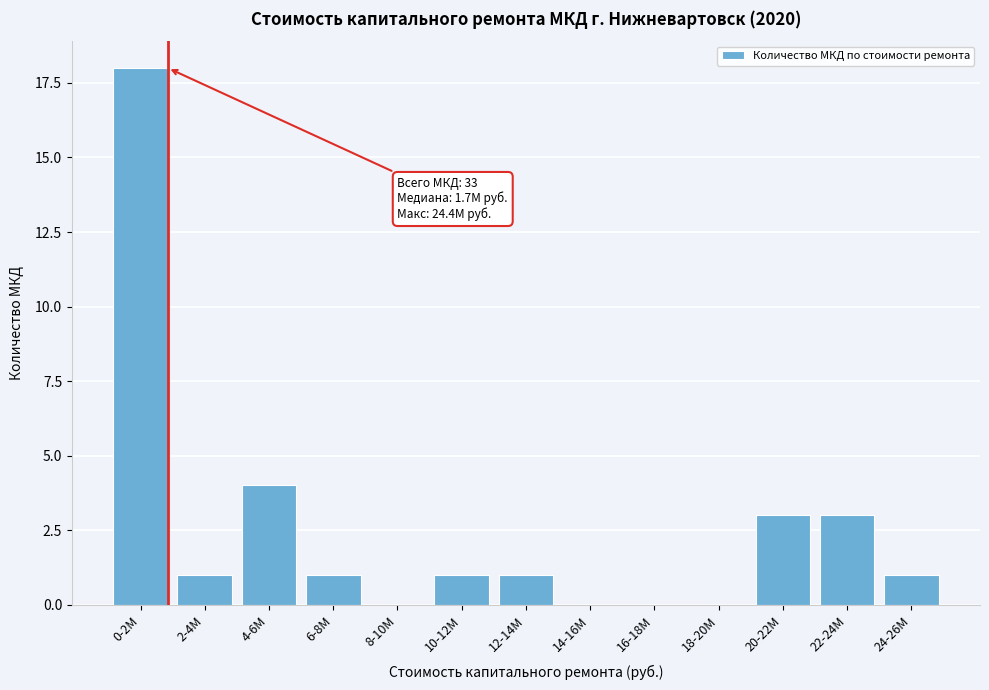

The chart shows a value of 1 at 24-26M. True or false?

True